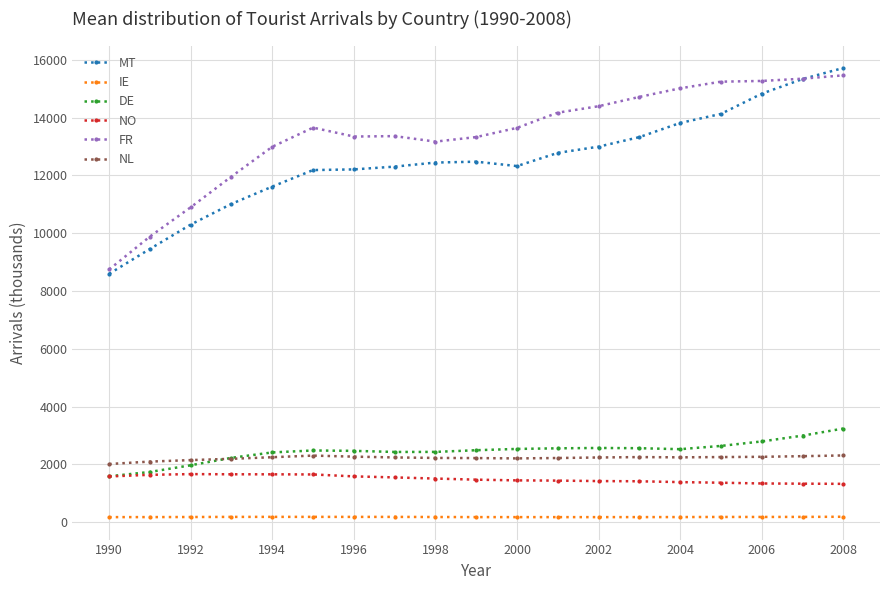

What is the average value of the DE series?

2453